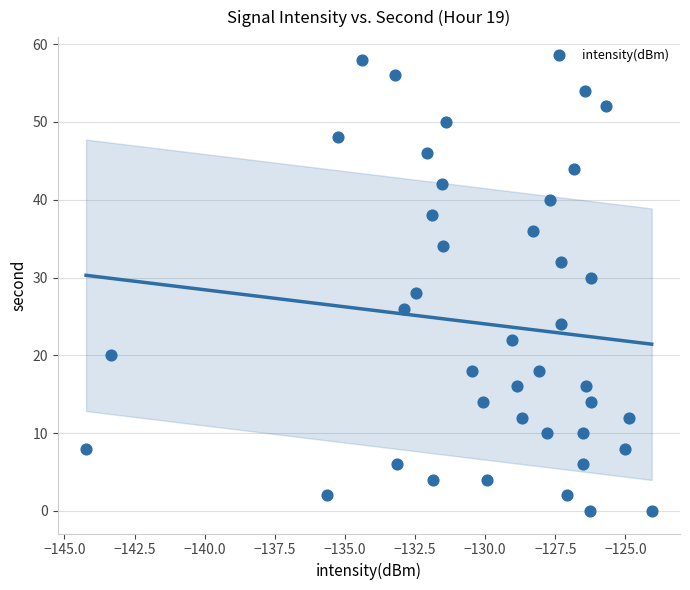

What is the range of Y values (max minus min)?

58